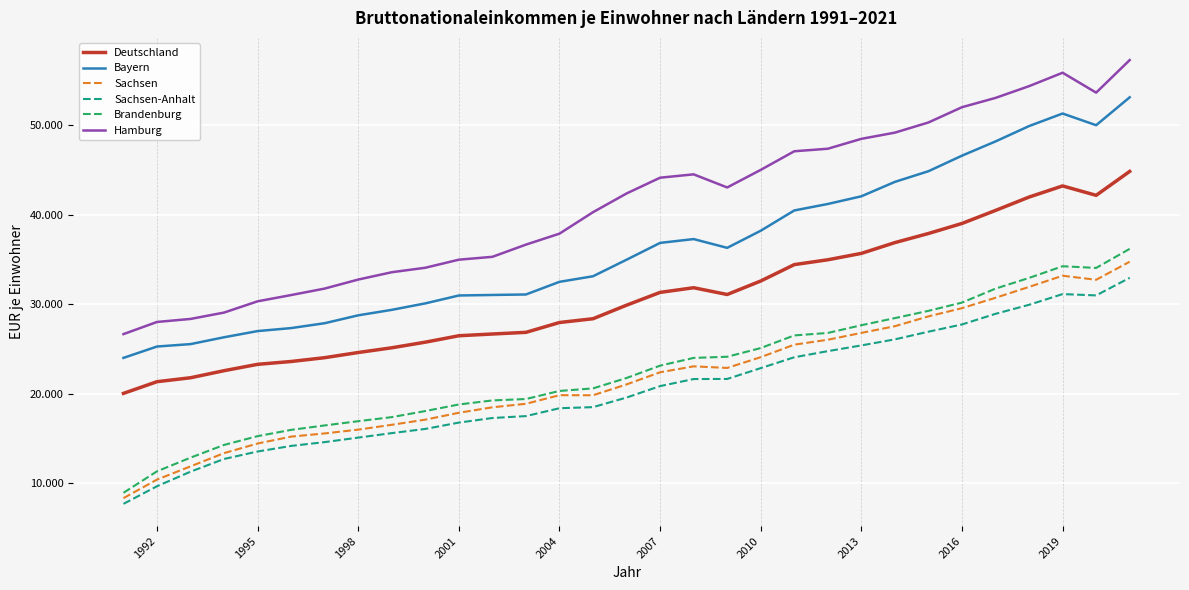

Is this an area chart (filled region under the line)?

No